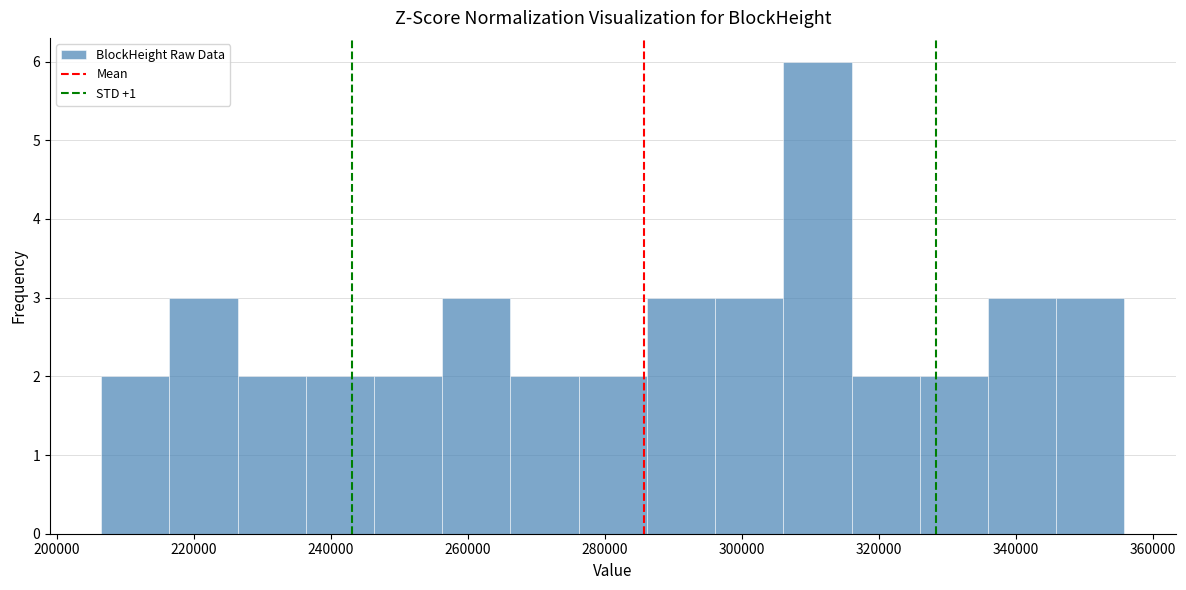

Over which range of the x-axis is the bar tallest?

306000 to 316000